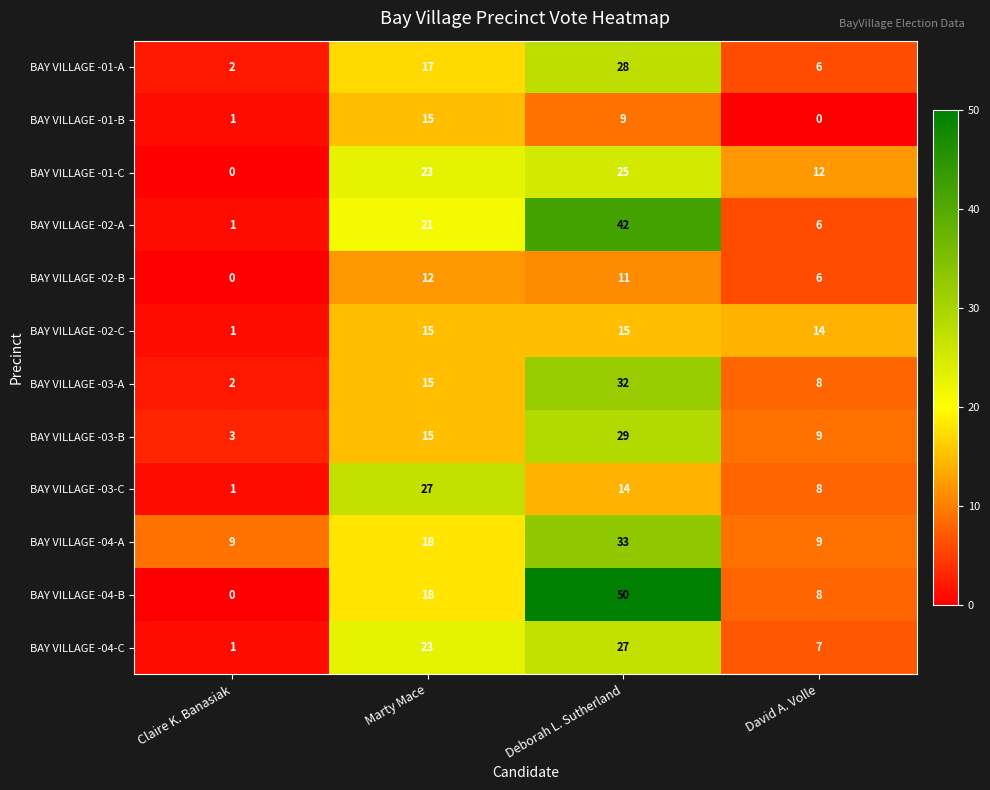

What is the difference between the highest and lowest values at Marty Mace?

15